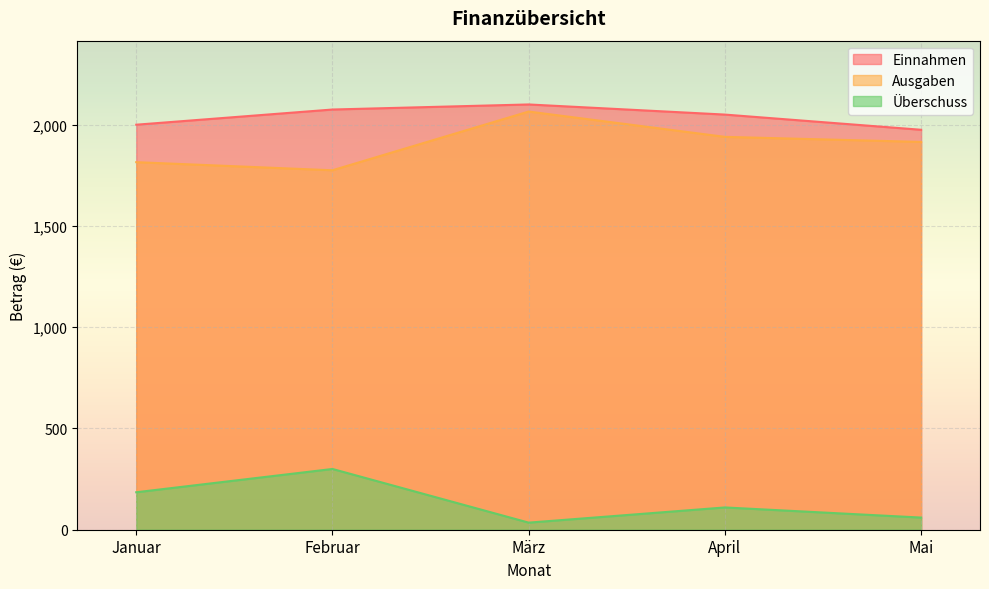

True or false: Ausgaben and Einnahmen intersect in this chart.

False